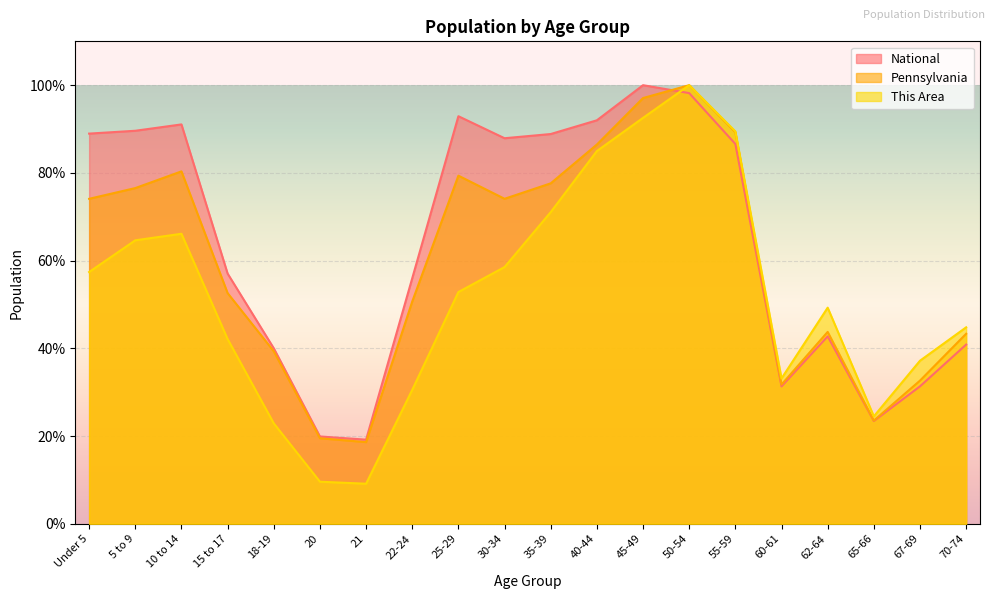

Reading left to right, extract all data points from this chart.

This Area: 57.4	64.6	66.1	42.1	22.9	9.6	9.1	30.5	52.8	58.5	71.1	85.0	92.5	100.0	89.5	33.1	49.3	24.5	37.2	44.8
Pennsylvania: 74.1	76.5	80.3	52.6	39.3	19.5	18.6	50.7	79.4	74.1	77.6	86.5	97.1	100.0	89.3	31.7	43.7	23.5	32.6	43.3
National: 89.0	89.6	91.1	57.0	40.0	19.9	19.2	56.0	92.9	87.9	88.9	92.0	100.0	98.2	86.6	31.3	42.7	23.4	31.3	40.9